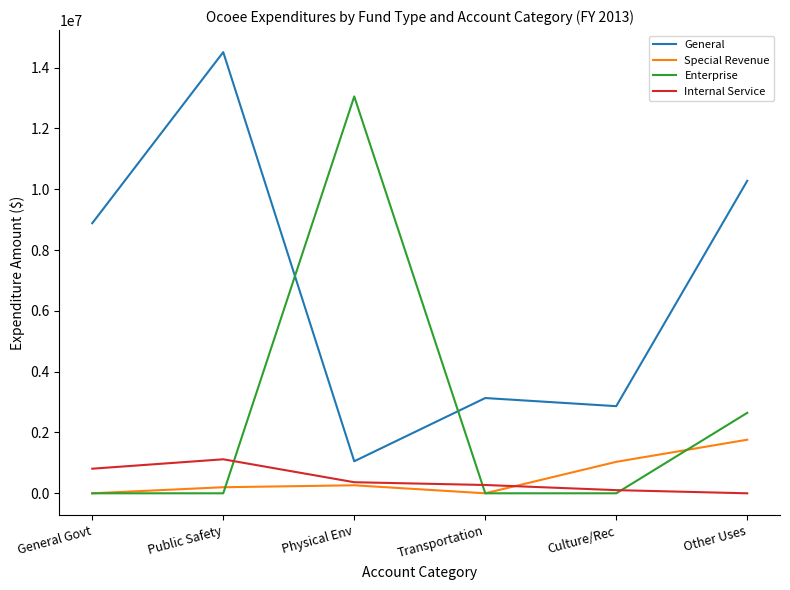

True or false: Internal Service and Enterprise cross at least once.

True